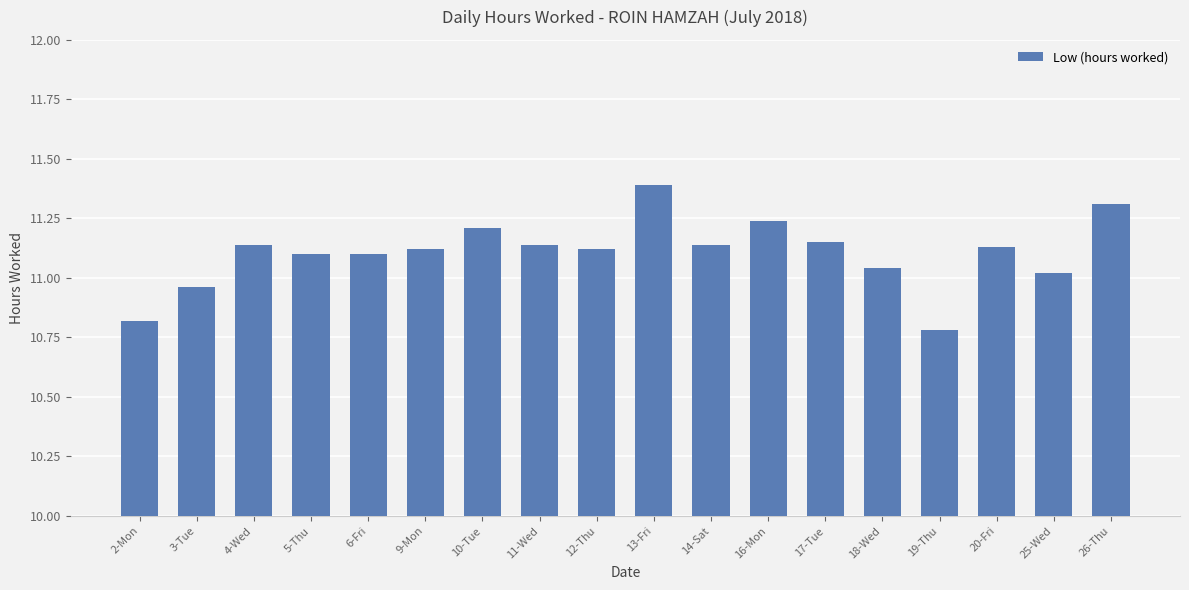

What position from the left is 4-Wed?

3